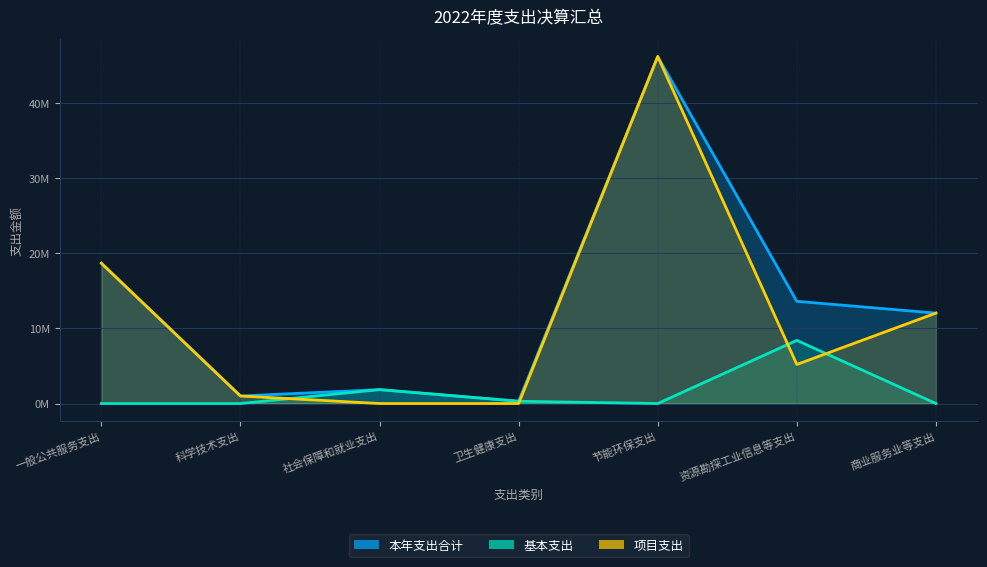

Where is the first local minimum for 本年支出合计?

科学技术支出